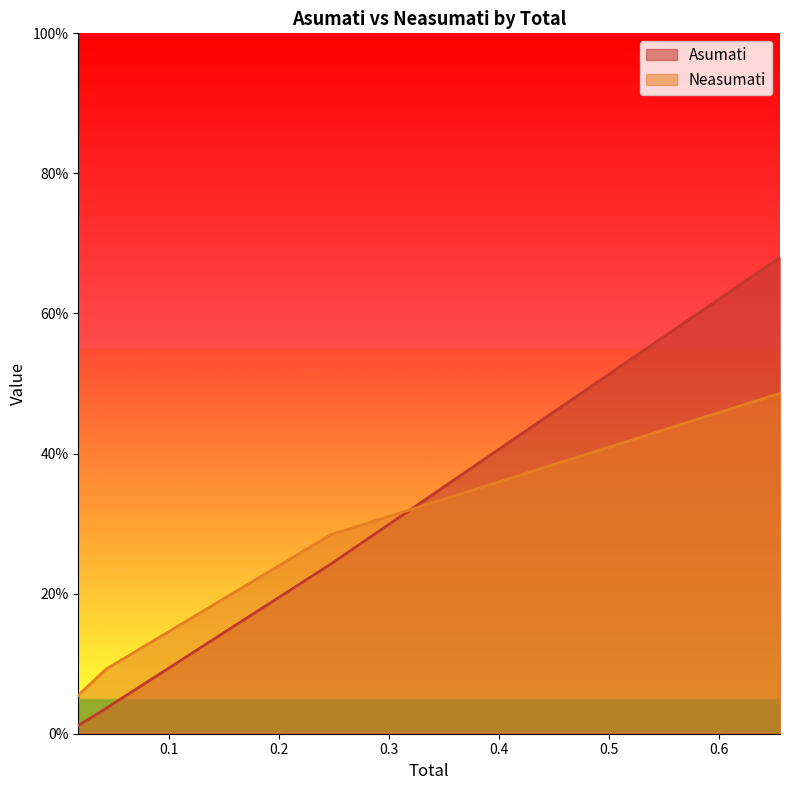

List the labels in order of Neasumati value, largest first.

0.655, 0.247, 0.043, 0.037, 0.018